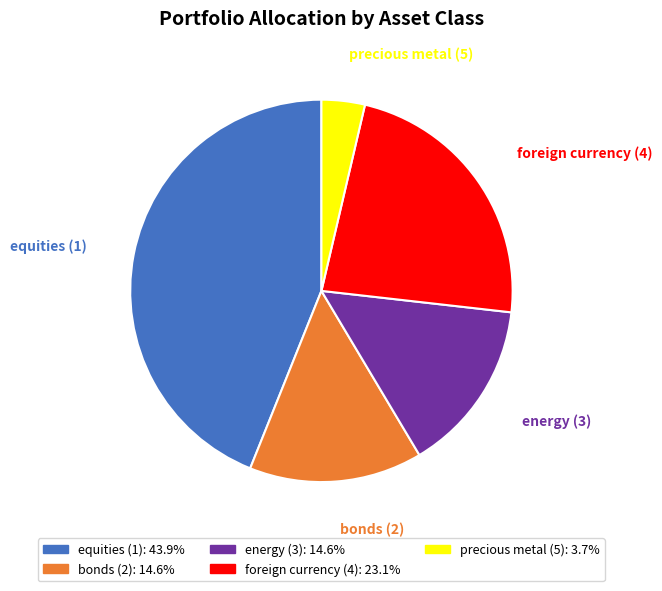

Is there a majority slice in this chart?

No